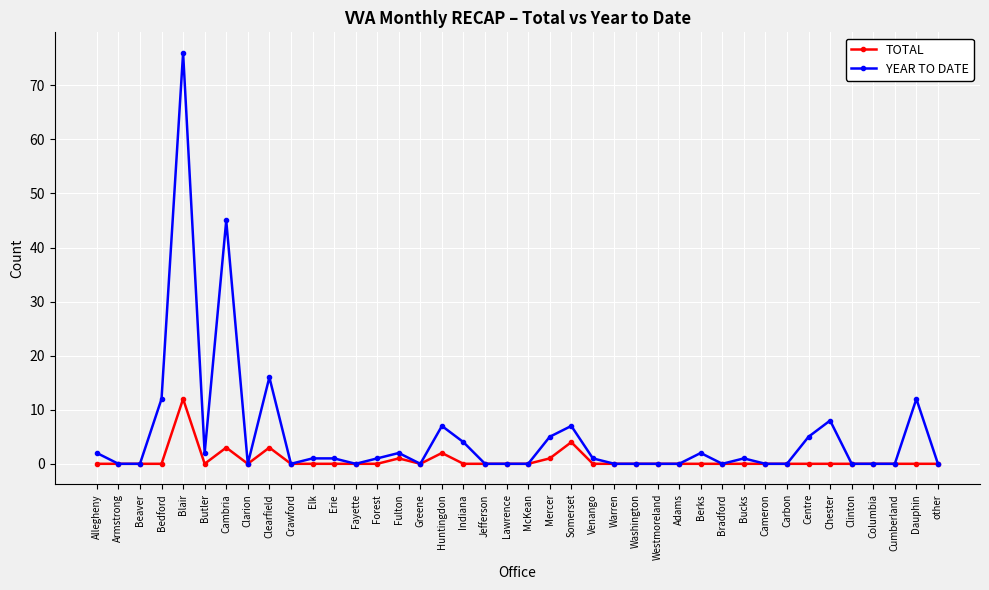

How many data points in YEAR TO DATE are less than 1?

20